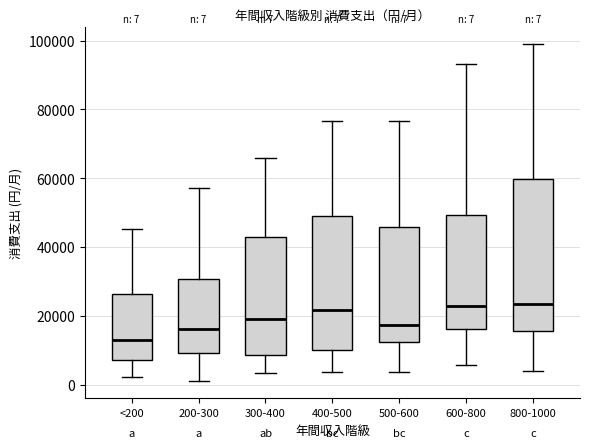

Comparing the boxes themselves (not the whiskers), which one is the tallest?

800-1000